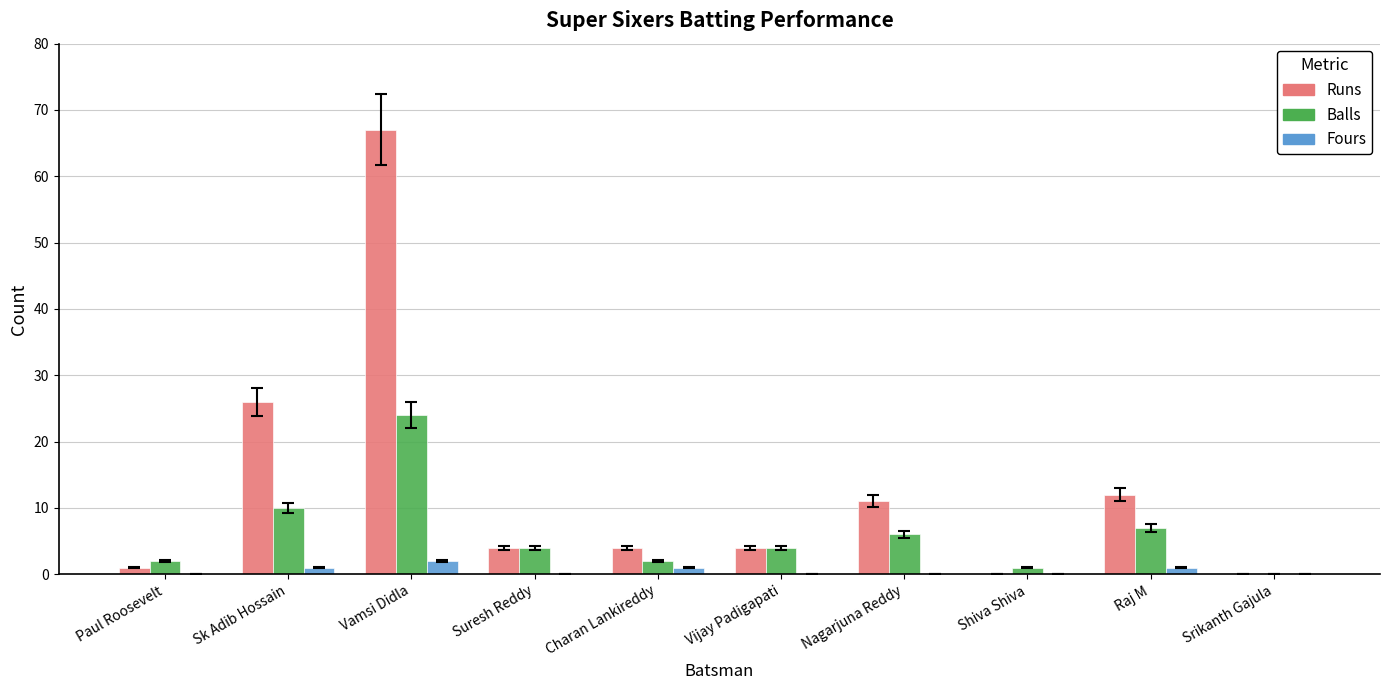

How many values in Balls are above zero?

9